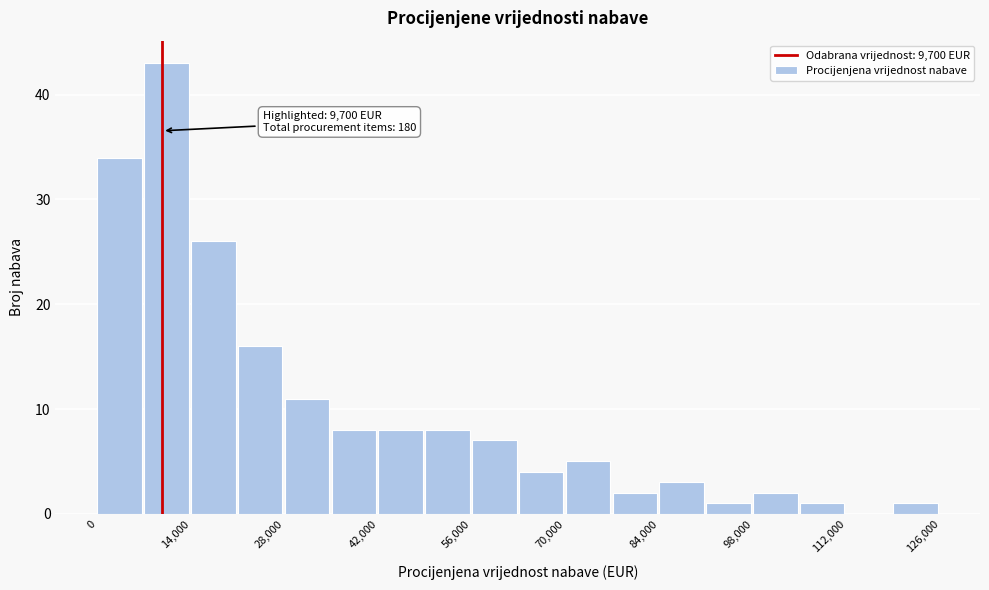

Around what value on the x-axis is the tallest bar? Give the approximate position of its centre, as read against the axis.

10000